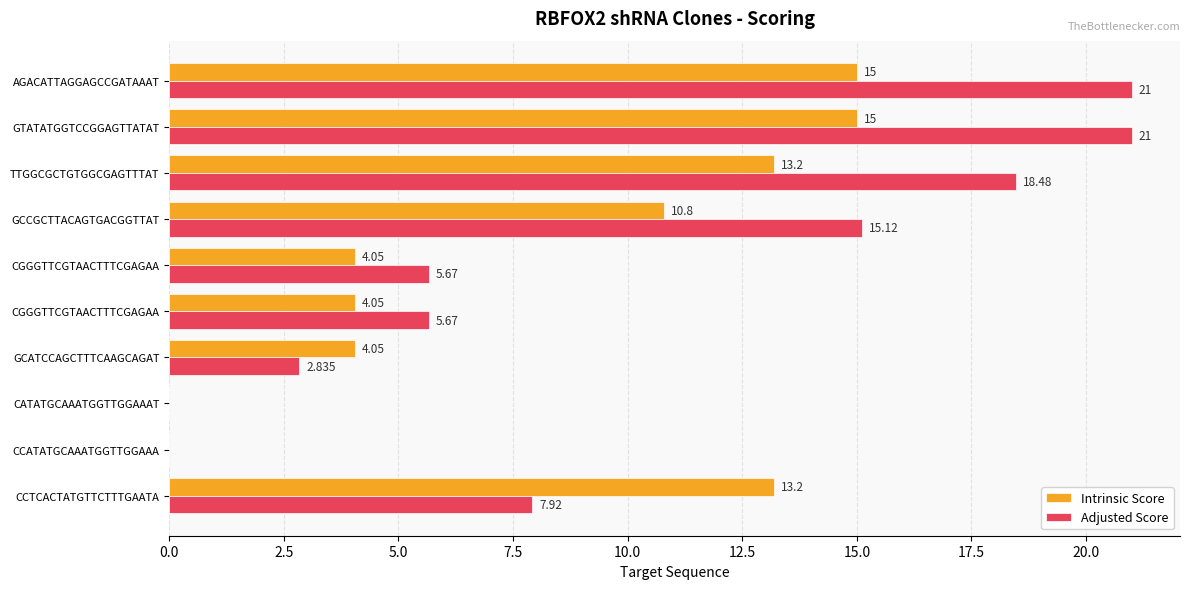

Count the number of data series in this chart.

2